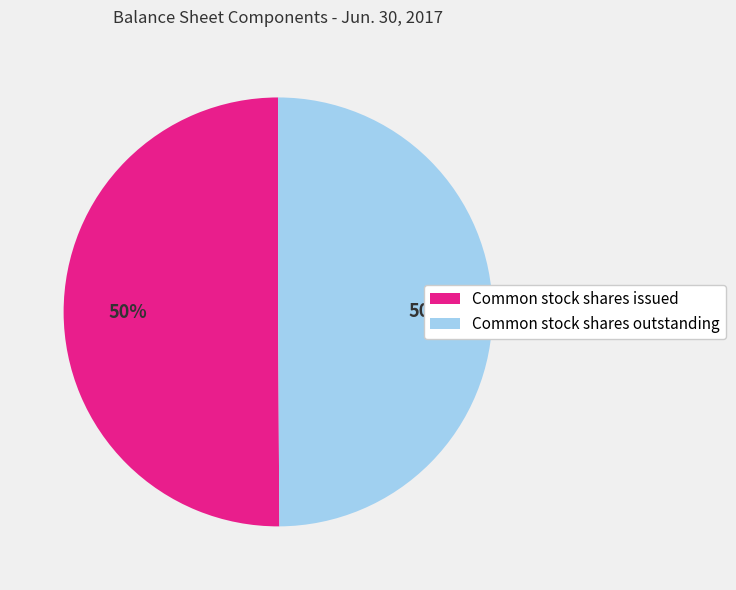

To the nearest percent, what portion does Common stock shares issued represent?

50%